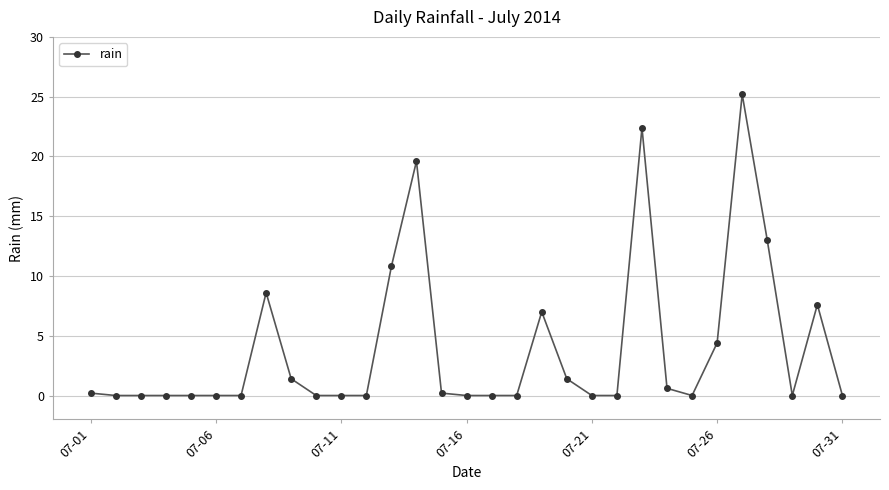

What is the greatest value displayed?

25.2